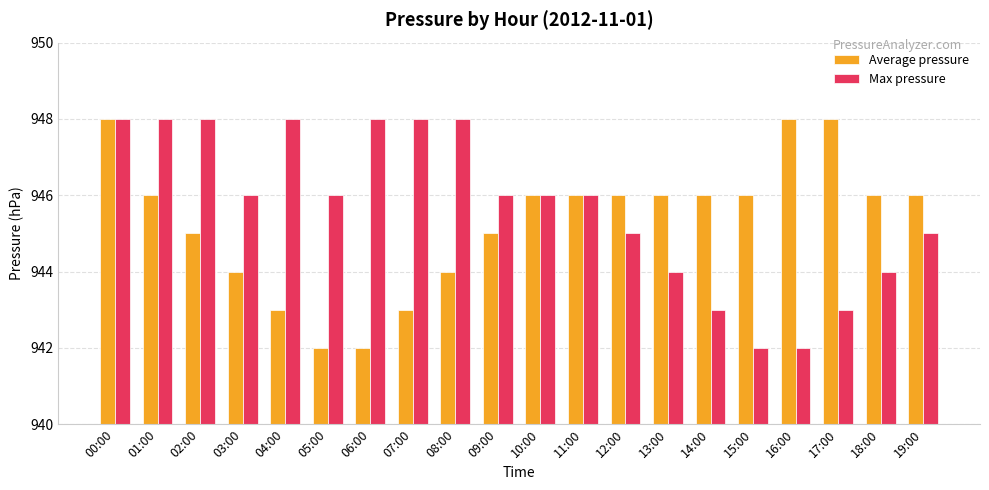

What is the label of the 18th bar from the right?

02:00